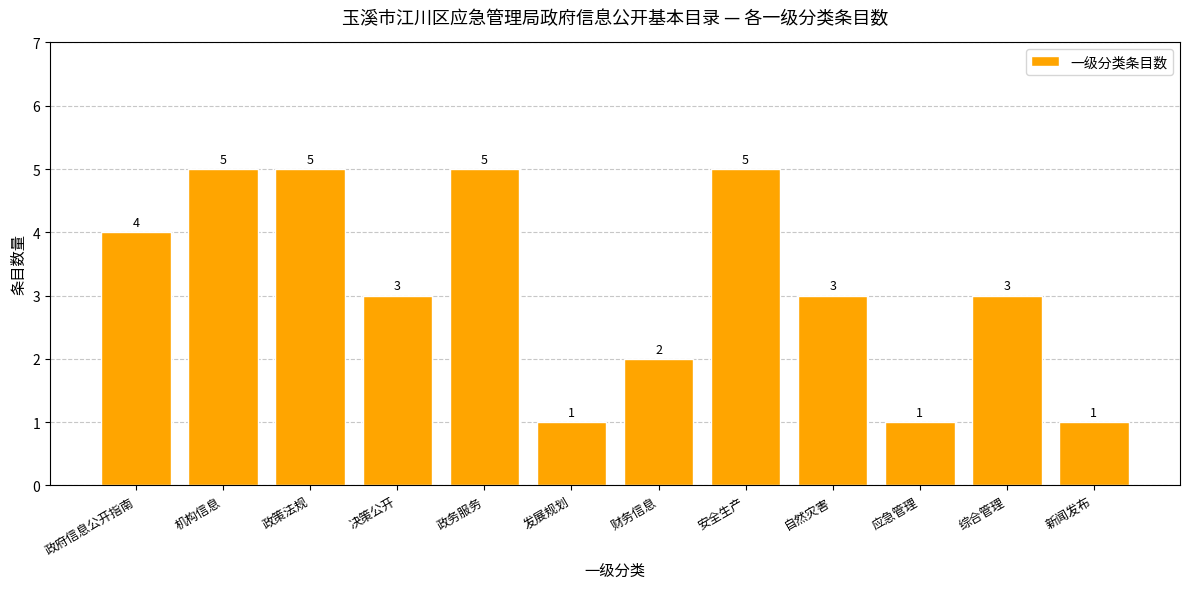

True or false: the data shows 8 at 机构信息.

False